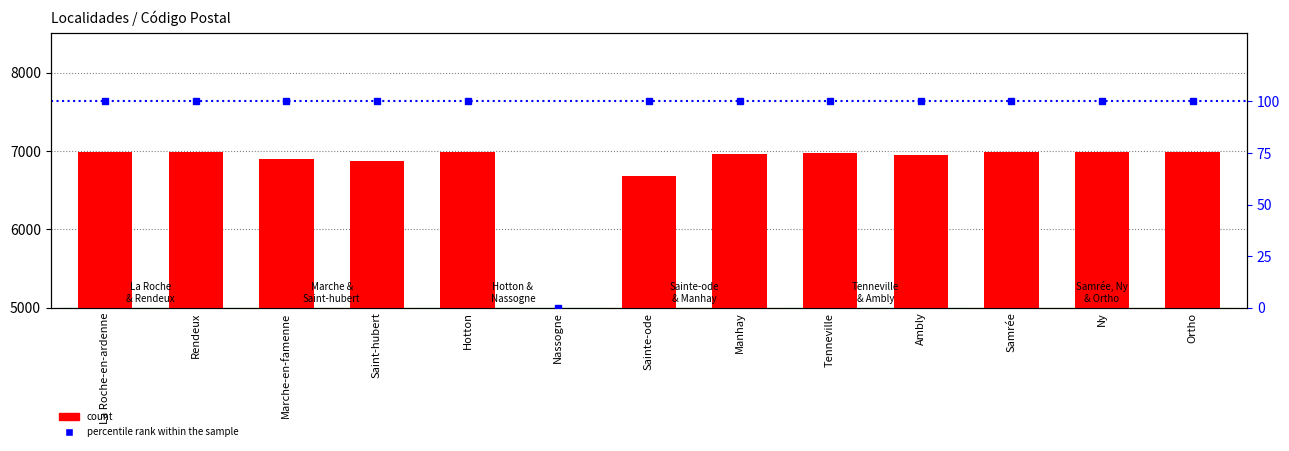

What is the difference between the second highest and minimum values in the count series?

6990